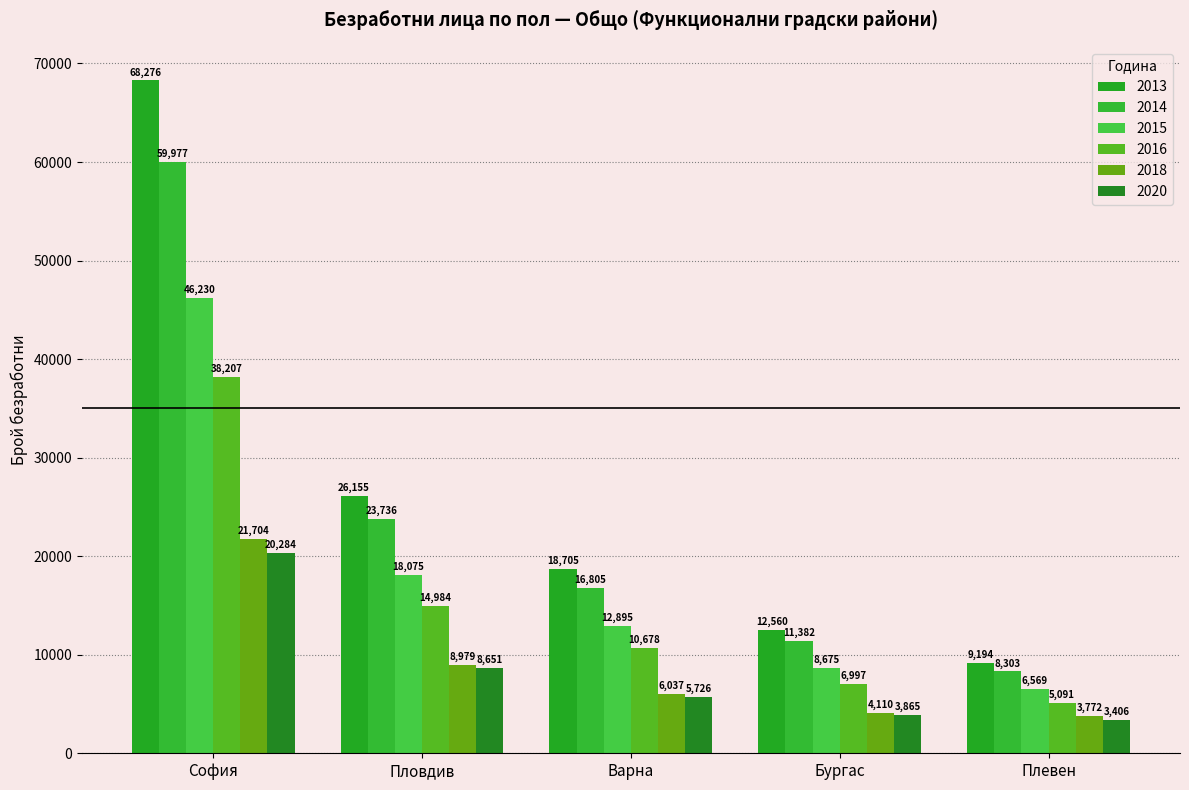

At which category does the chart reach its peak across all series?

София